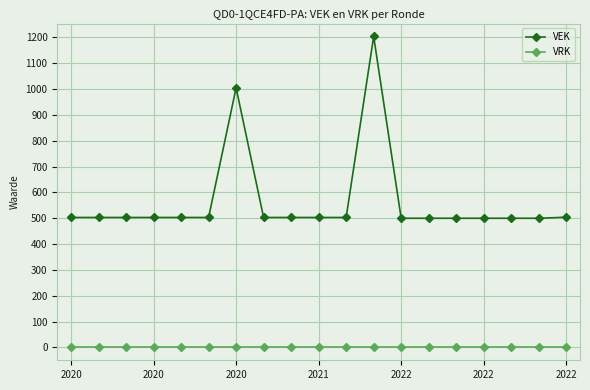

True or false: VEK and VRK intersect in this chart.

False